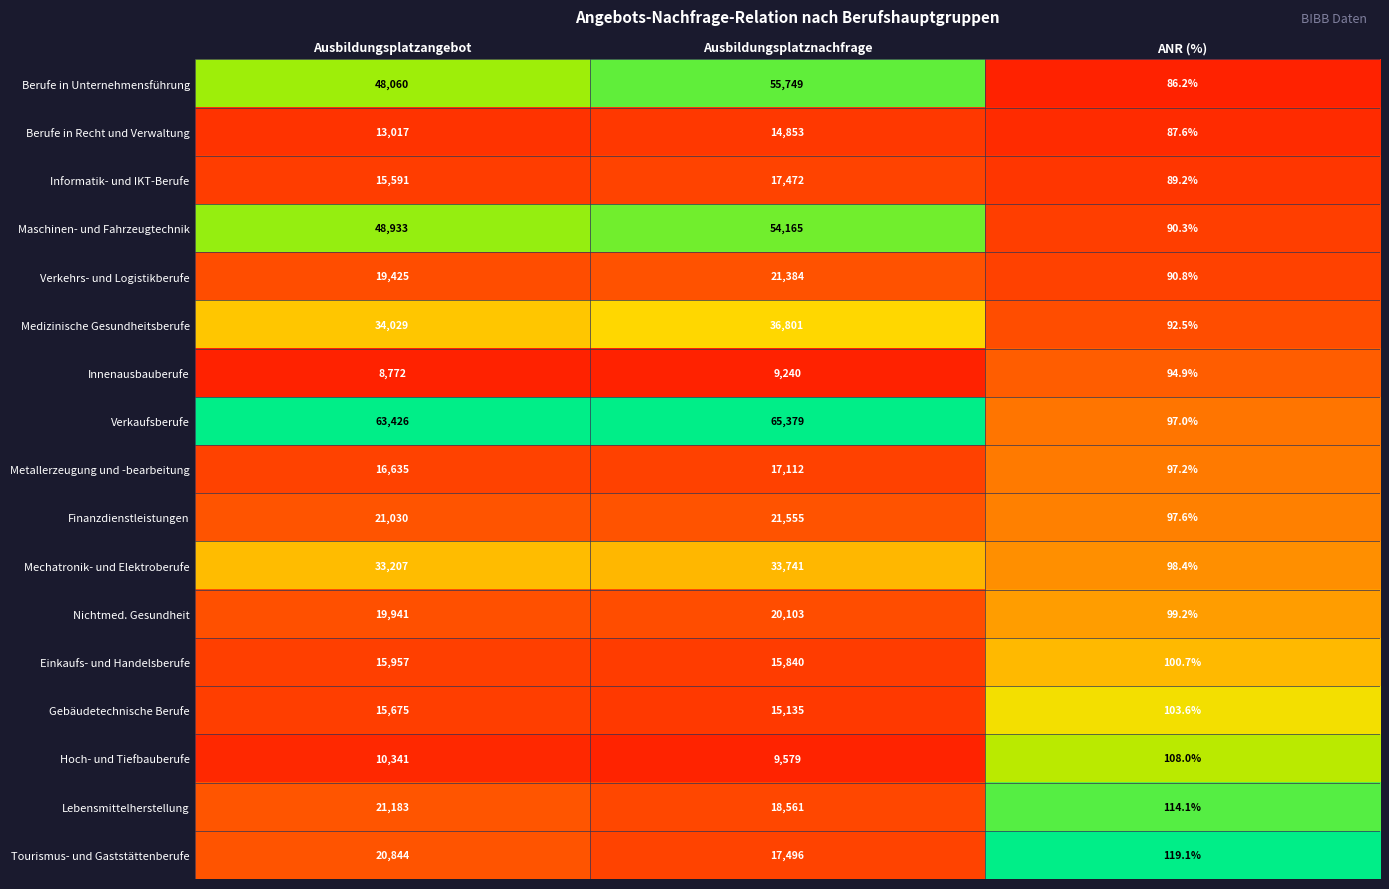

What is the total value across all series at Ausbildungsplatzangebot?

426066.0